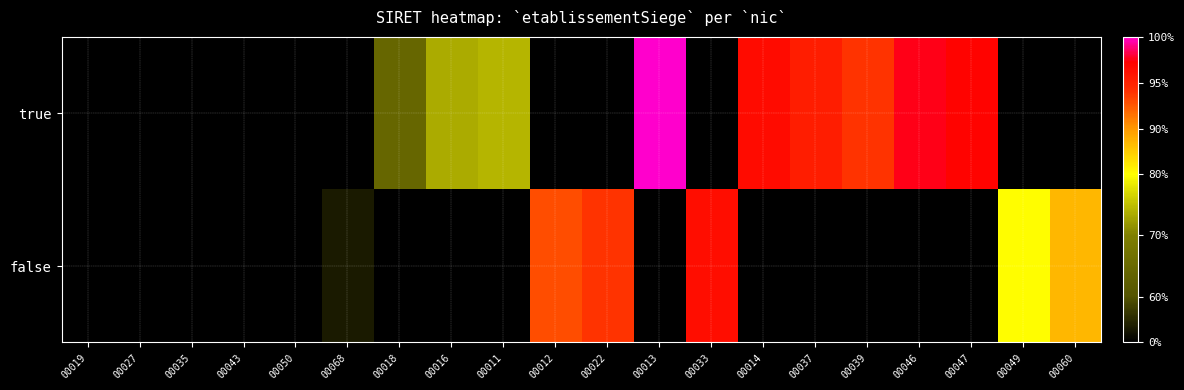

Reading left to right, extract all data points from this chart.

true: 00019=0.0	00027=0.0	00035=0.0	00043=0.0	00050=0.0	00068=0.0	00018=0.2	00016=0.4	00011=0.4	00012=0.0	00022=0.0	00013=1.0	00033=0.0	00014=0.9	00037=0.9	00039=0.8	00046=0.9	00047=0.9	00049=0.0	00060=0.0
false: 00019=0.0	00027=0.0	00035=0.0	00043=0.0	00050=0.0	00068=0.0	00018=0.0	00016=0.0	00011=0.0	00012=0.8	00022=0.8	00013=0.0	00033=0.9	00014=0.0	00037=0.0	00039=0.0	00046=0.0	00047=0.0	00049=0.6	00060=0.7